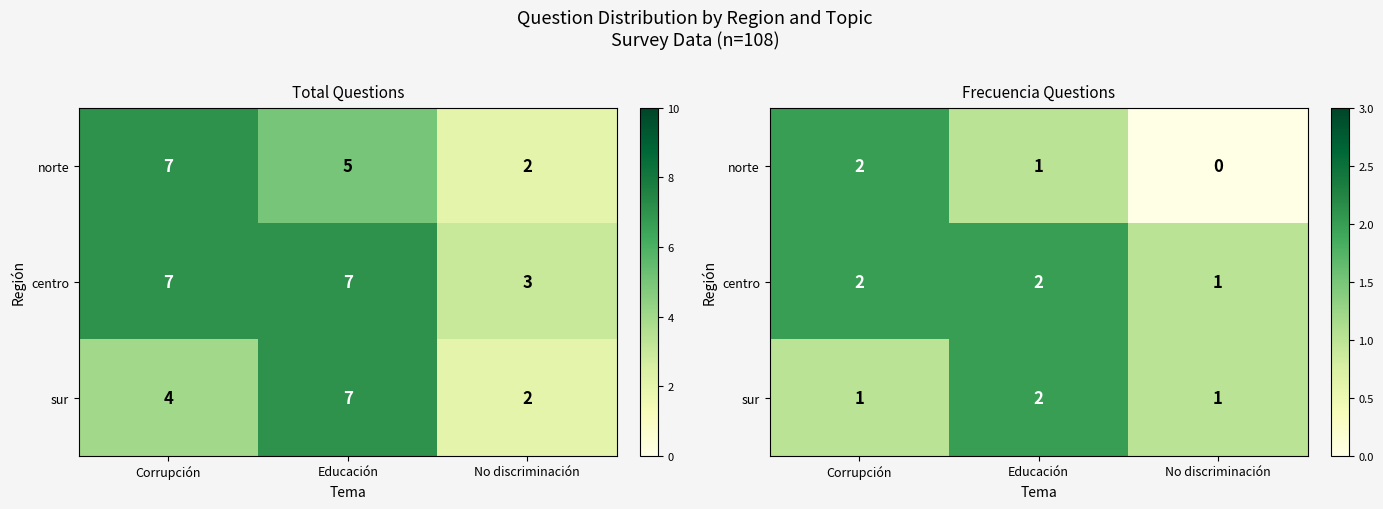

What is the sum of the centro values at No discriminación and Corrupción?

3